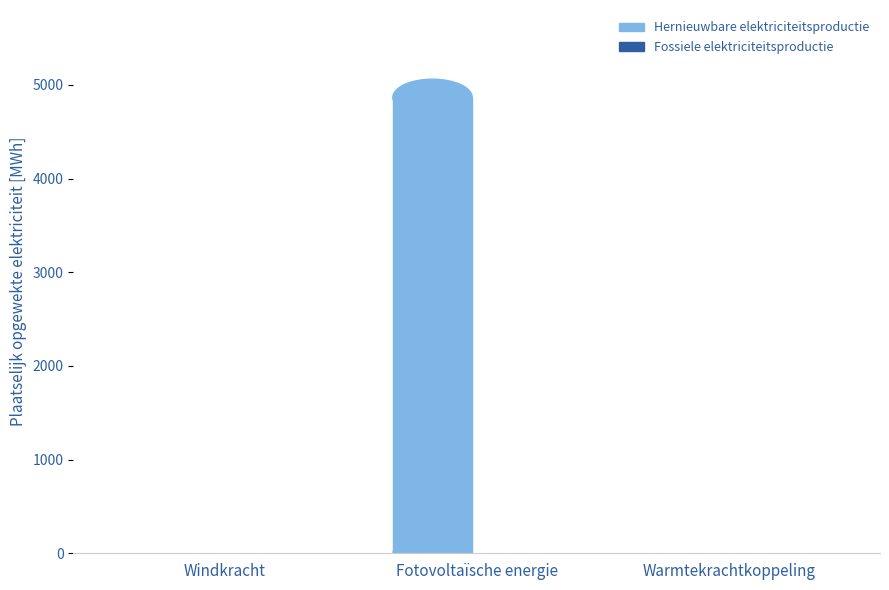

What is the average value of the Hernieuwbare elektriciteitsproductie series?

811.1